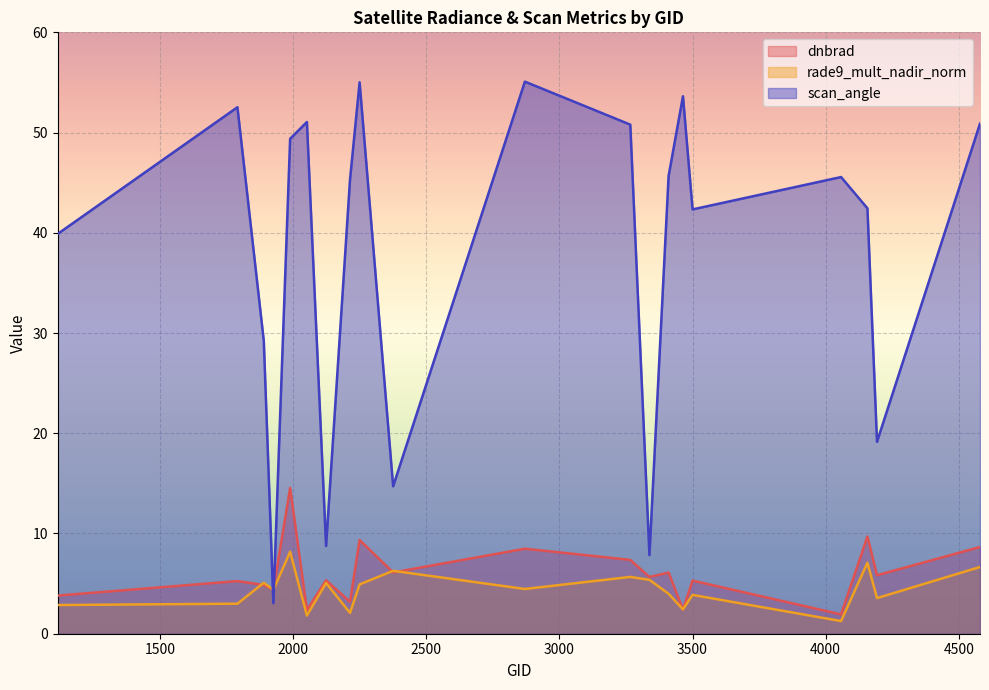

How many values in the dnbrad series exceed 5?

13